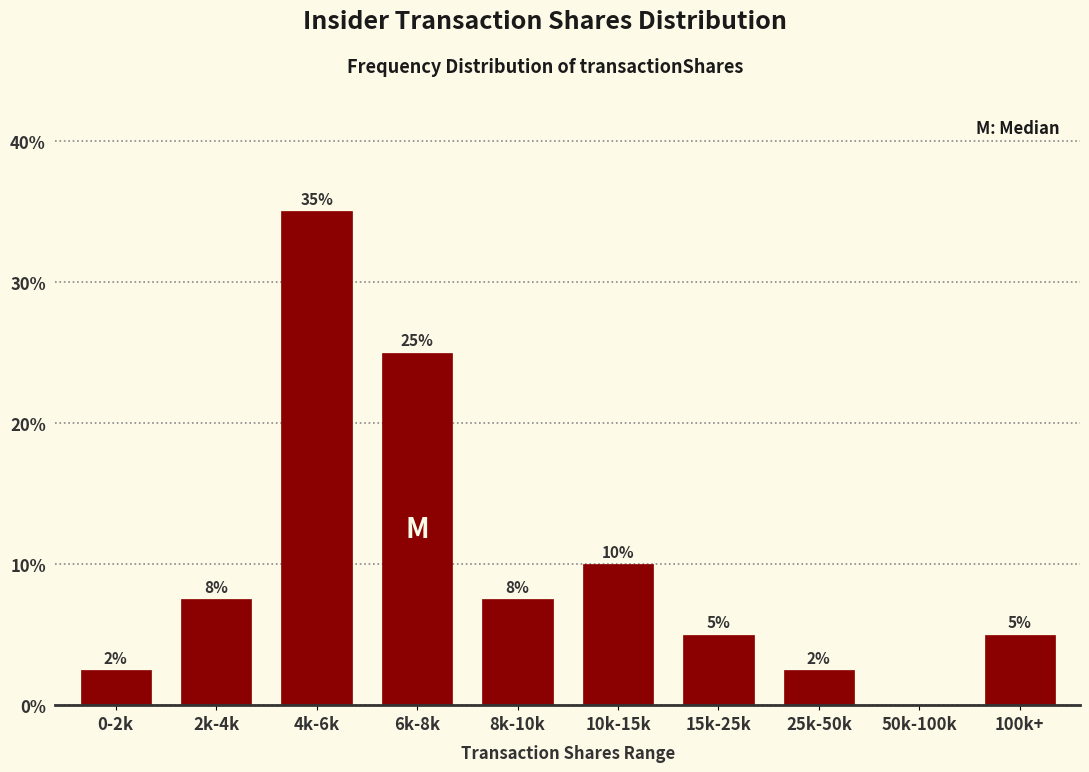

Is it true that the value at 25k-50k is 4.2?

False